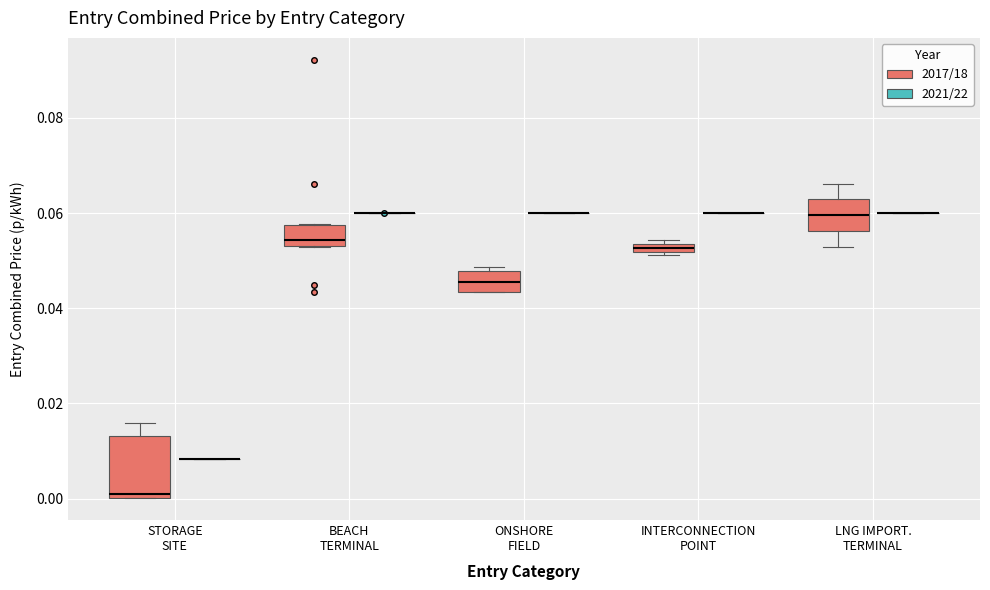

Comparing the boxes themselves (not the whiskers), which one is the tallest?

STORAGE SITE (2017/18)